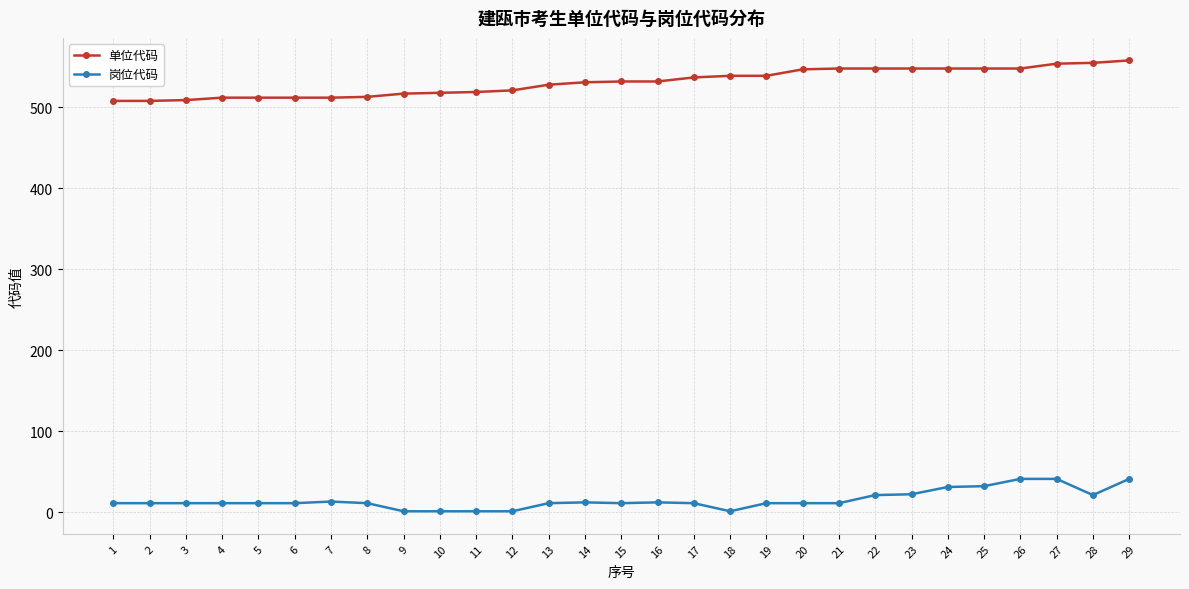

What is the difference between the 单位代码 values at 2 and 23?

40